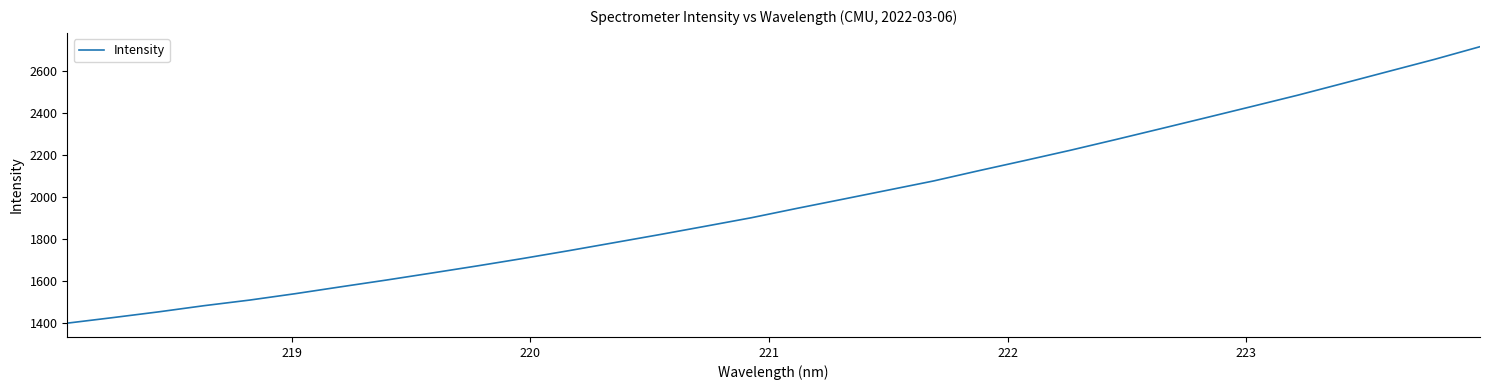

What is the sum of all values?

63069.3